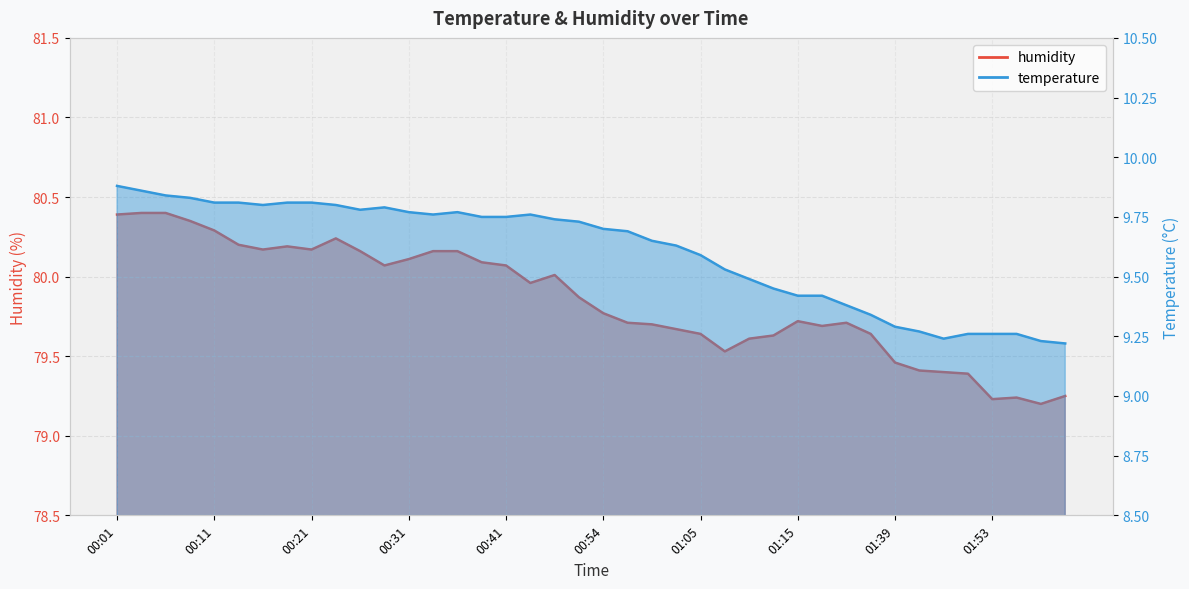

What is the difference between the maximum and minimum values in the temperature series?

0.7